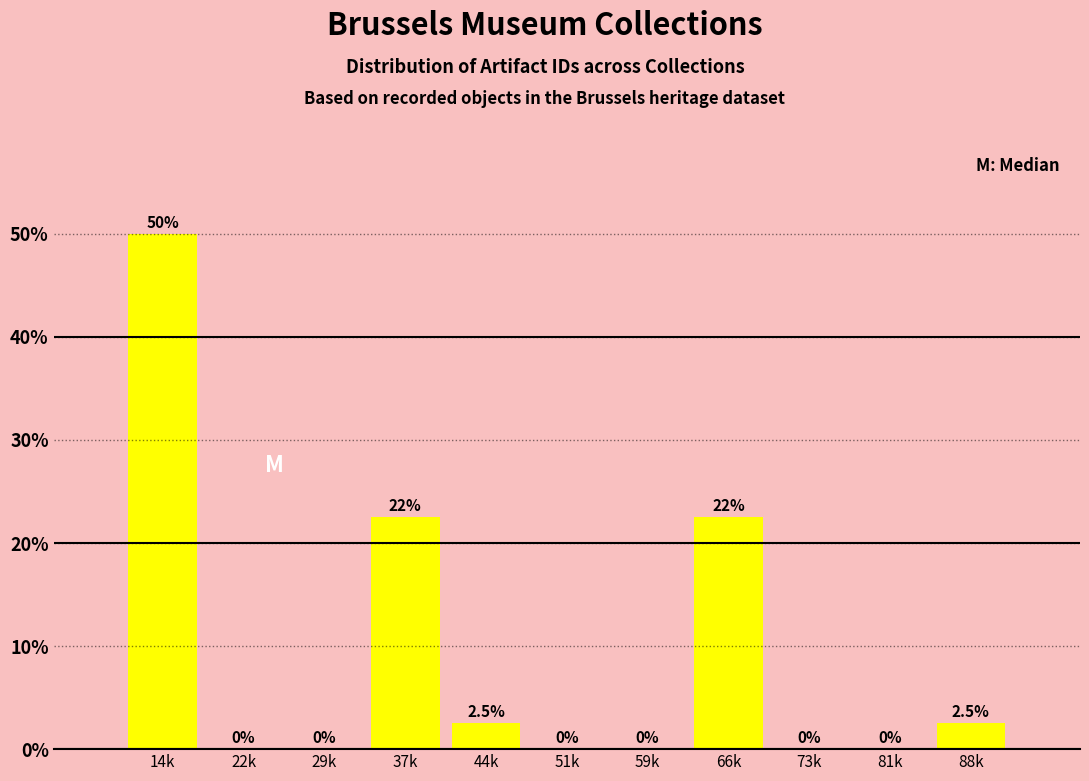

Reading right to left, extract all data points from this chart.

88k=2.5	81k=0.0	73k=0.0	66k=22.5	59k=0.0	51k=0.0	44k=2.5	37k=22.5	29k=0.0	22k=0.0	14k=50.0